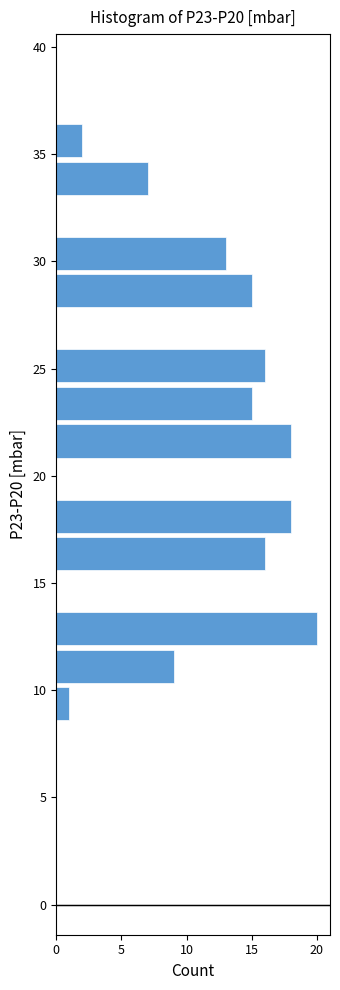

Around what value on the y-axis is the longest bar? Give the approximate position of its centre, as read against the axis.

13.0